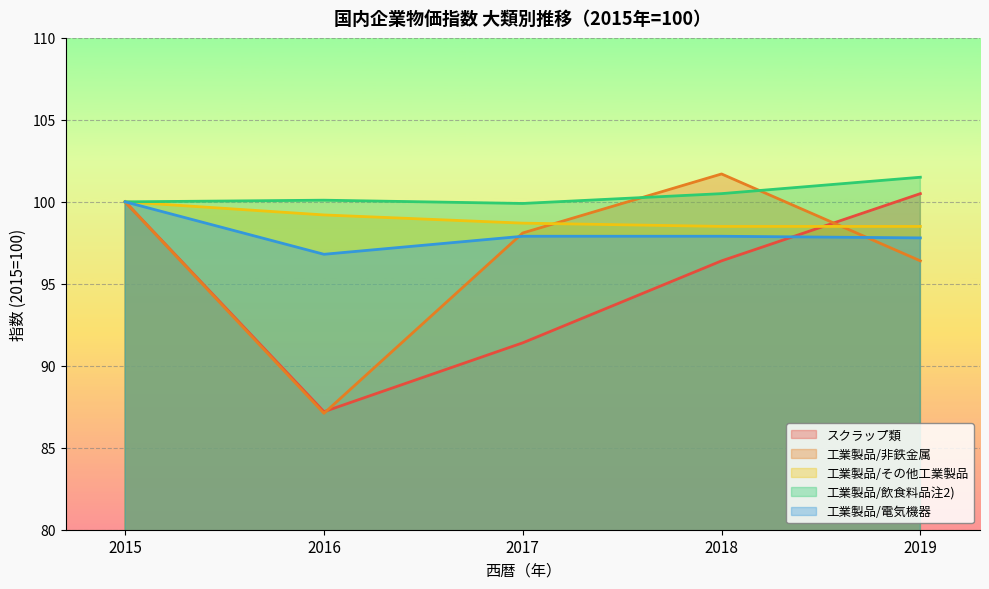

Is it true that 工業製品/電気機器 equals 100.0 at 2015?

True